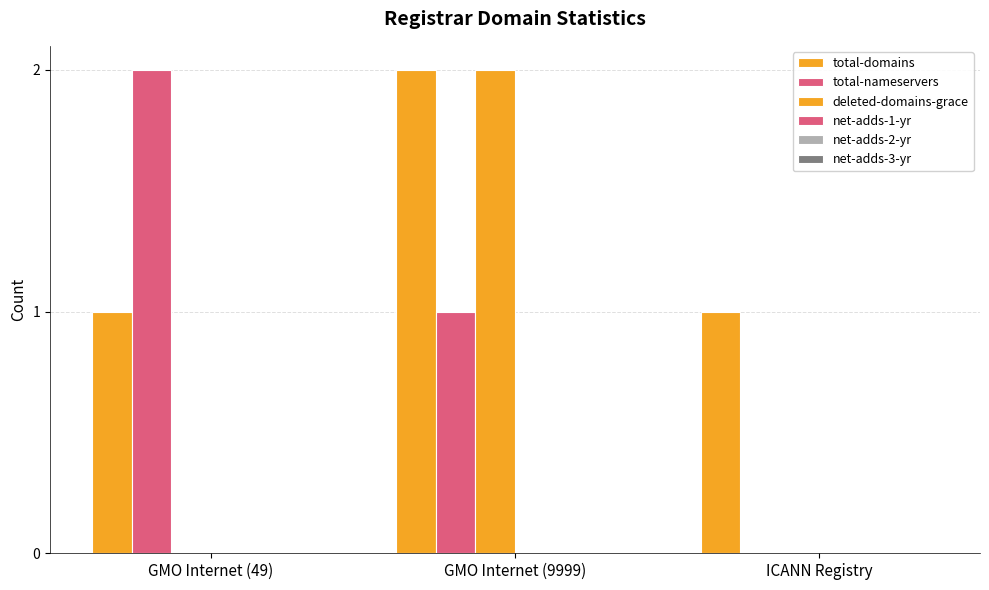

Are the bars grouped side by side (vs. stacked)?

Yes